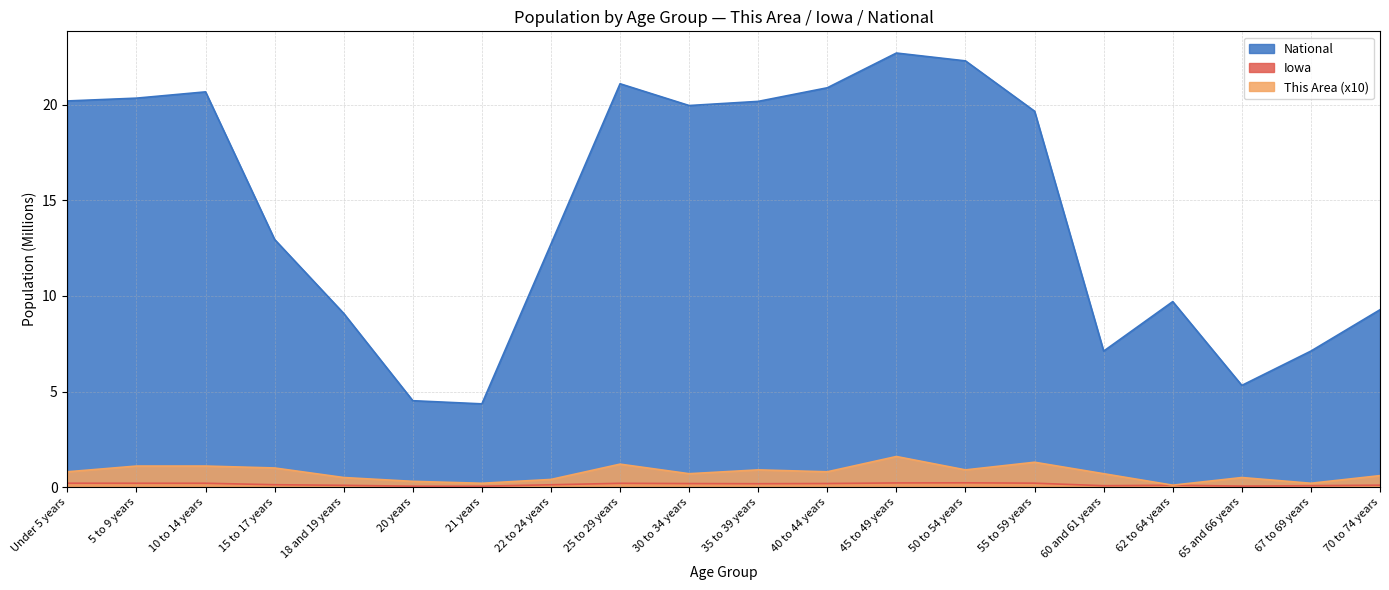

Which has a higher value, 62 to 64 years or 25 to 29 years?

25 to 29 years